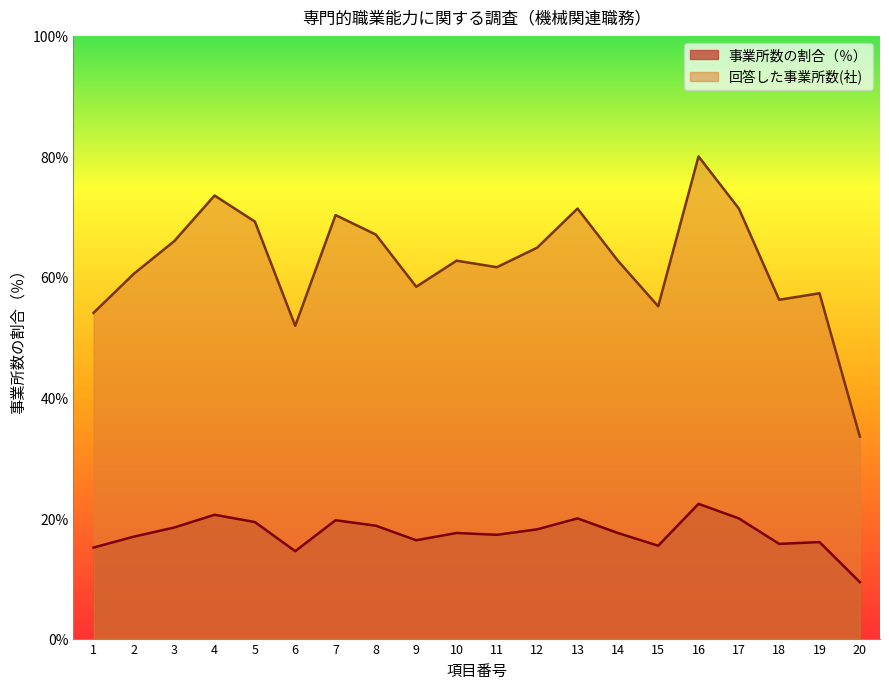

At which label is 事業所数の割合（％） closest to 15?

1